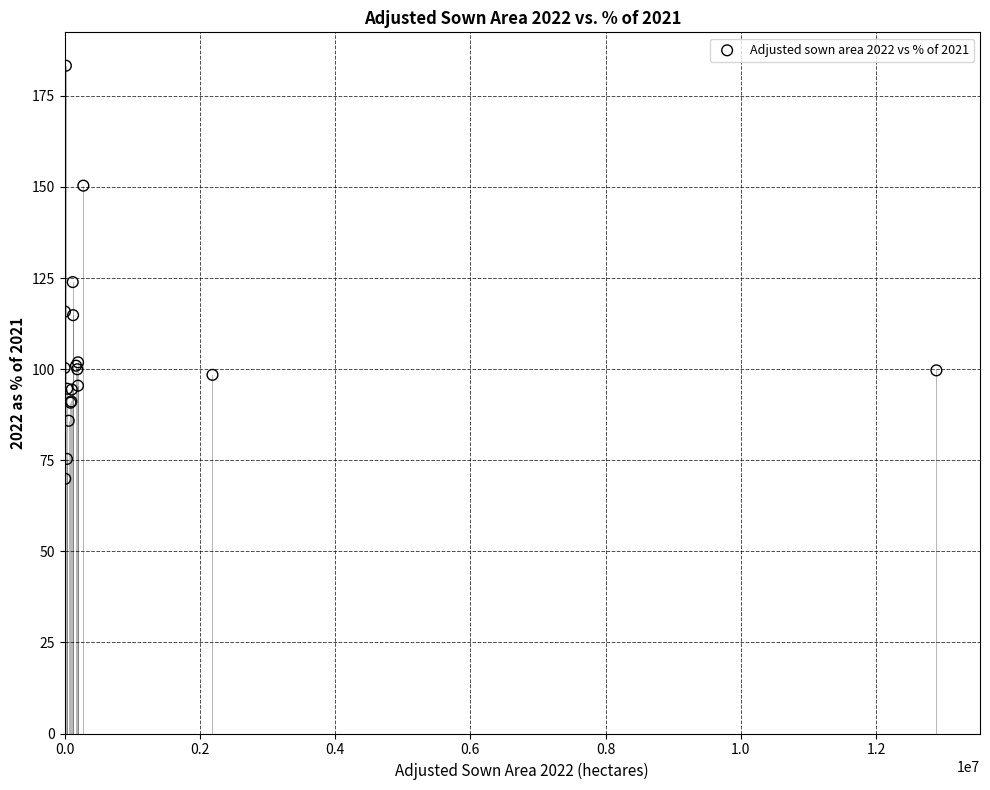

What Y value in the scatter plot is closest to 126?

123.9